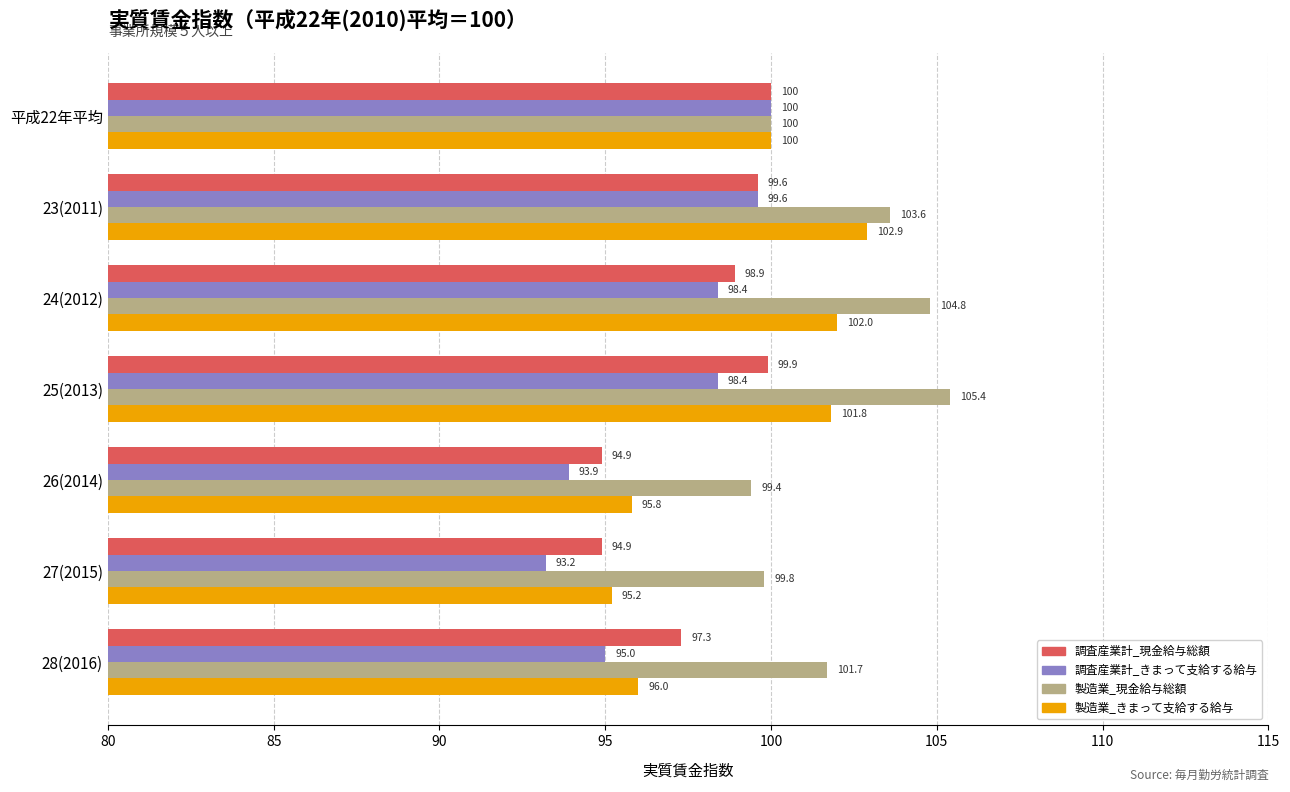

At how many categories does at least one series exceed 103?

3